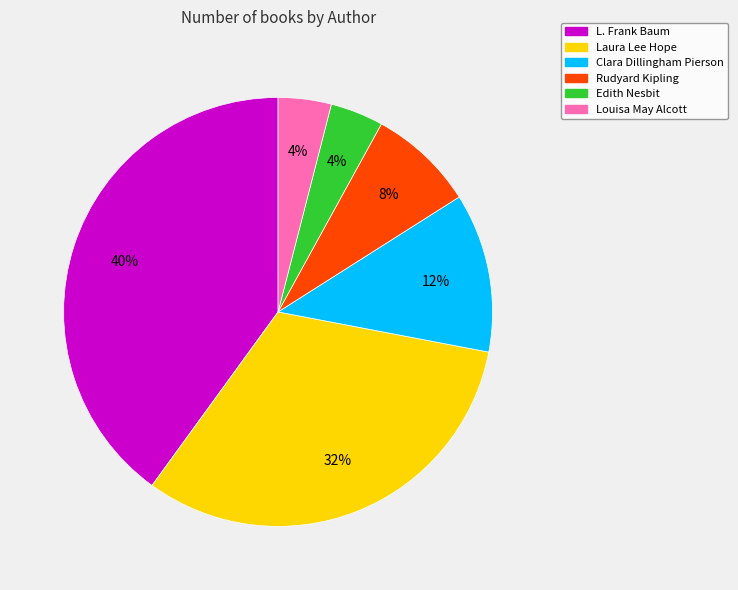

Which category has the biggest portion of the pie?

L. Frank Baum